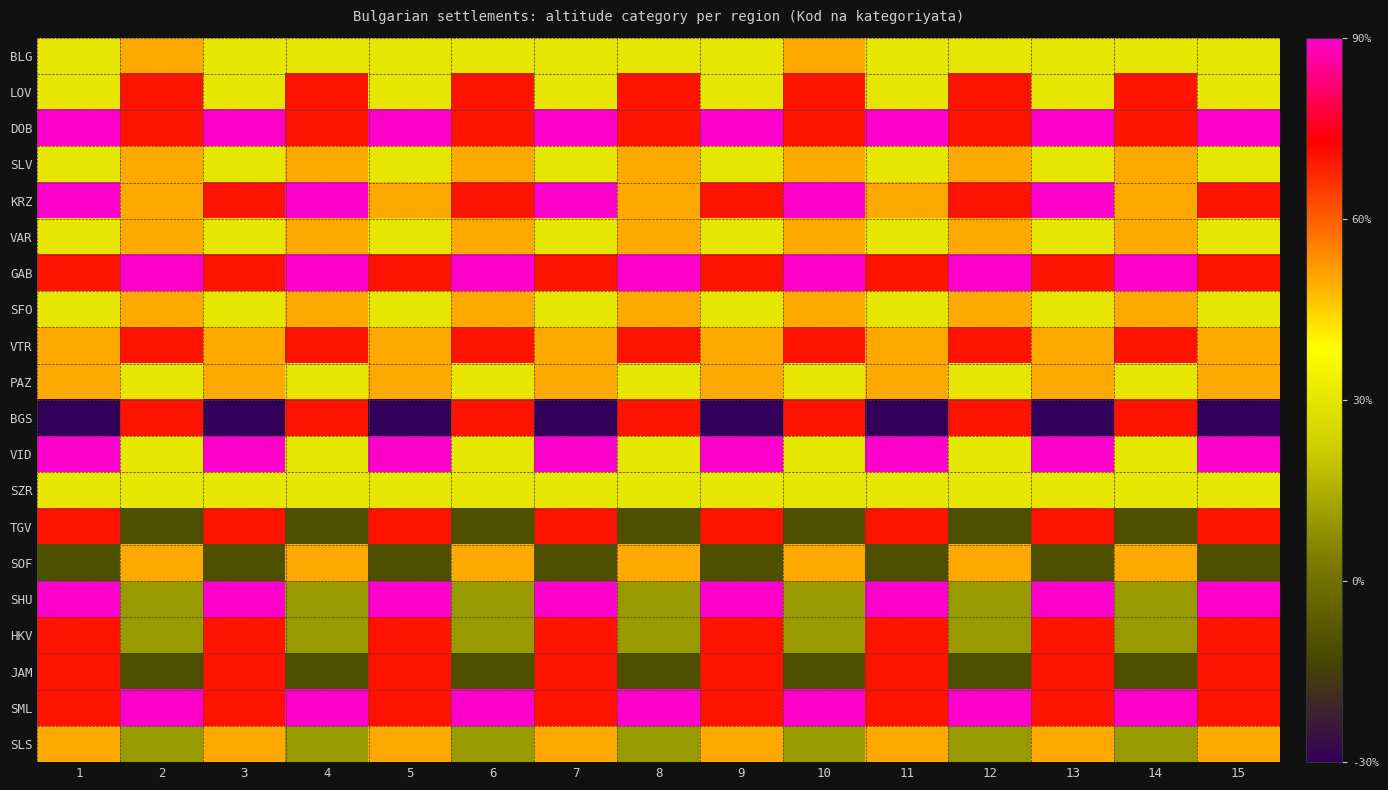

Rank the series at 9 from highest to lowest value.

DOB, VID, SHU, KRZ, GAB, TGV, HKV, JAM, SML, VTR, PAZ, SLS, BLG, LOV, SLV, VAR, SFO, SZR, SOF, BGS